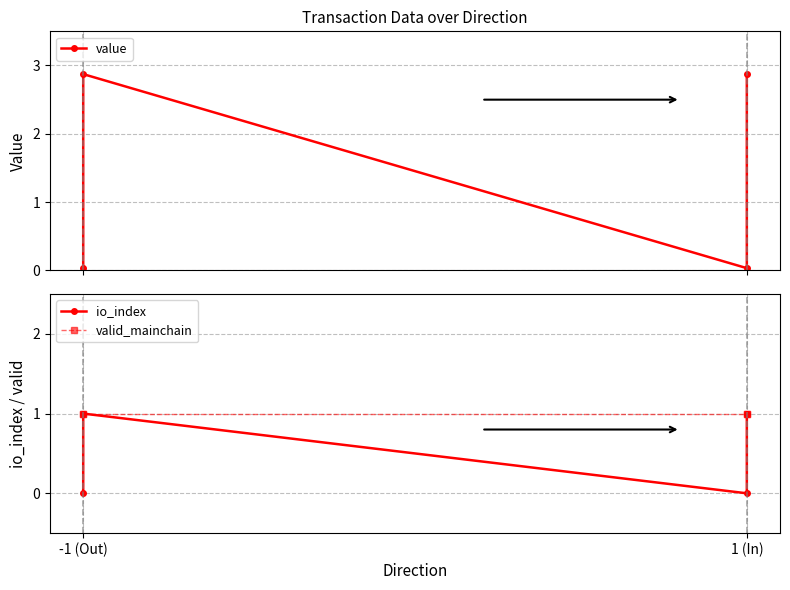

Between -1 (Out) and 1 (In), which series saw the biggest shift?

value